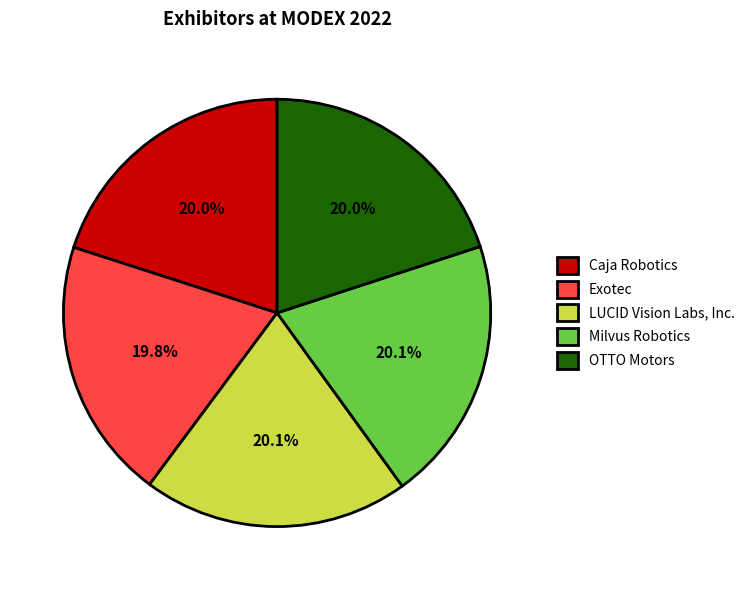

What is the ratio of the value at Exotec to the value at LUCID Vision Labs, Inc.?

1.0